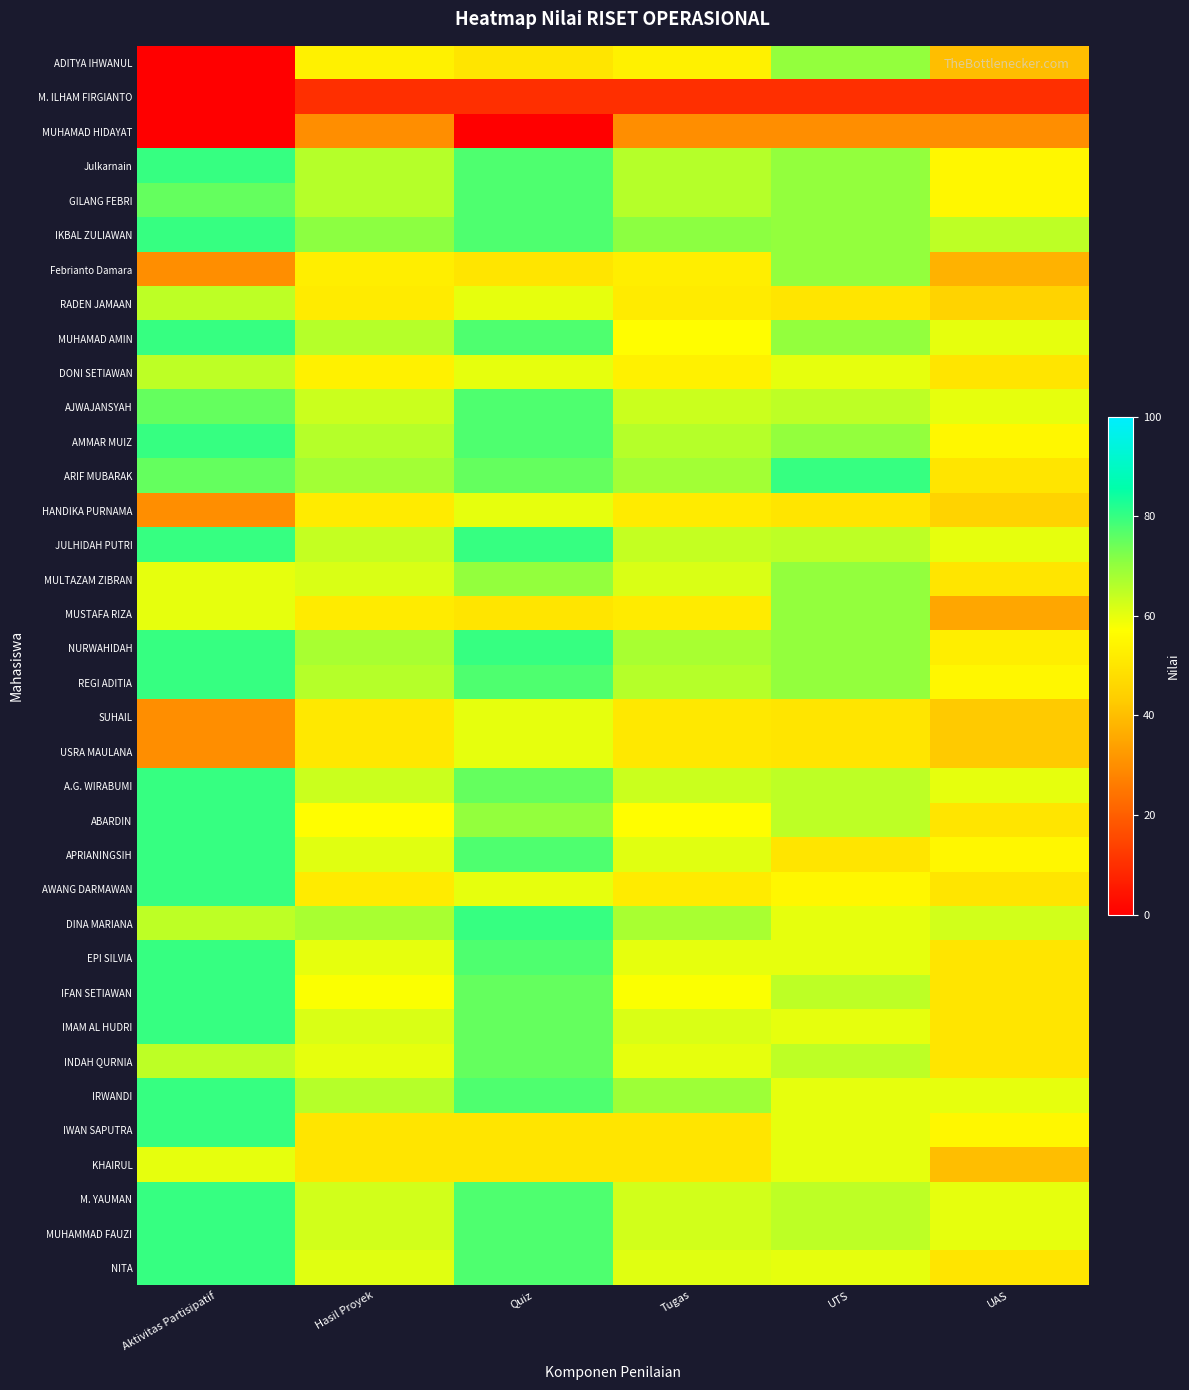

What is the greatest value displayed?

80.0